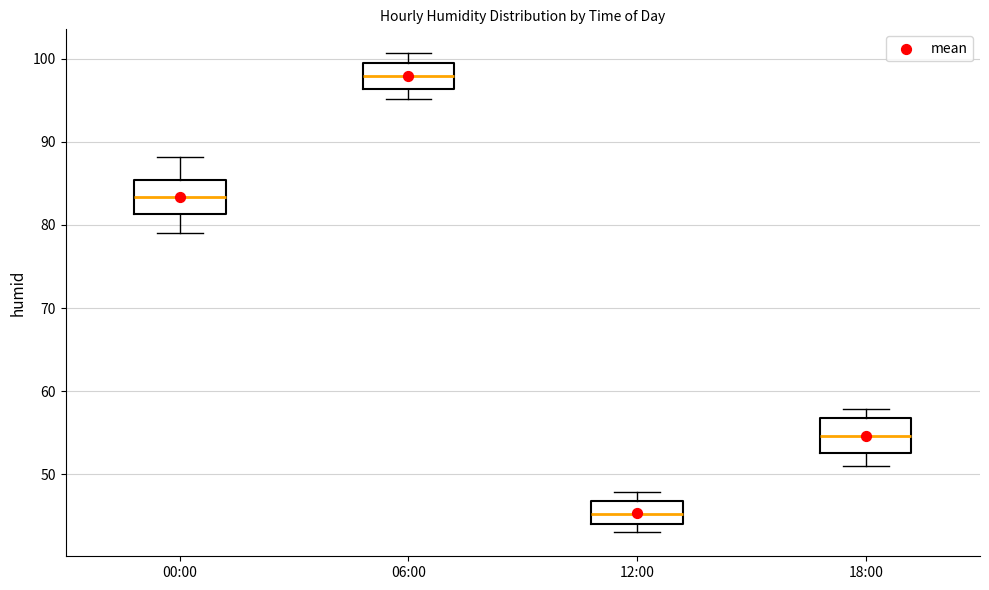

Where does the median line of the box for 18:00 sit on the y-axis? The values are not printed on the chart, so give them approximately, as read against the axis.

55